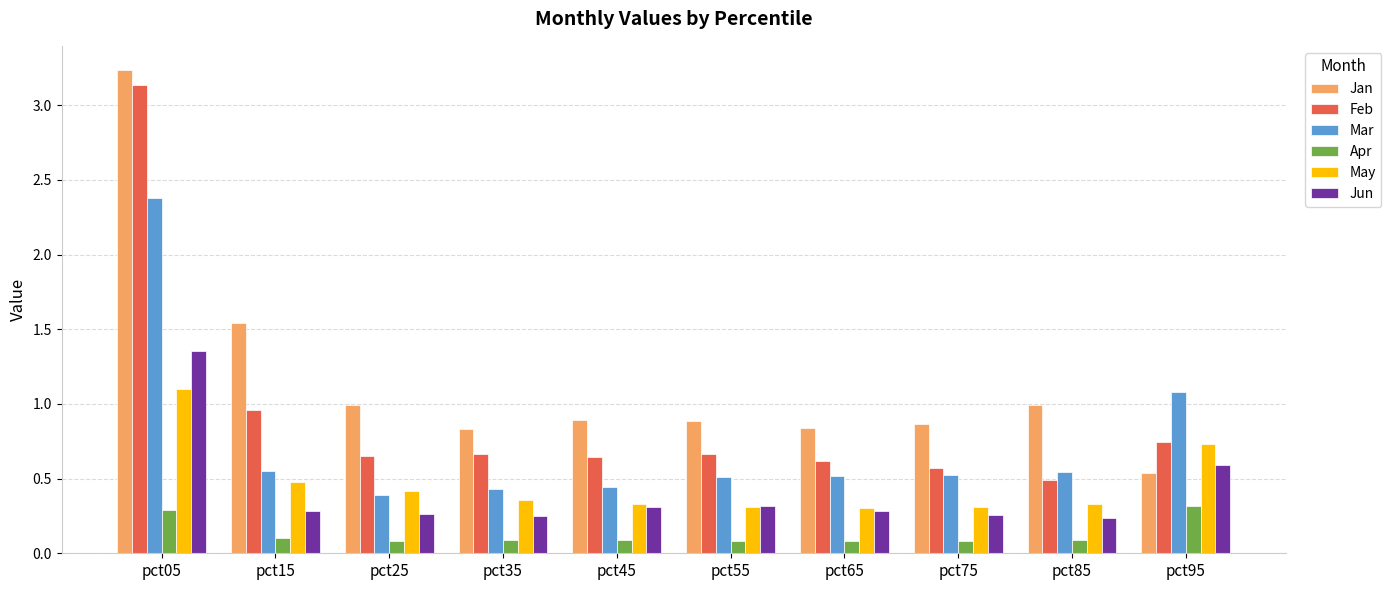

What is the sum of all Jun values?

4.1